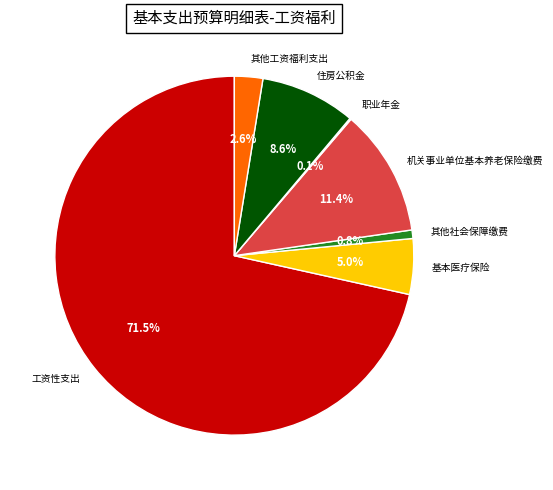

Which category has the biggest portion of the pie?

工资性支出